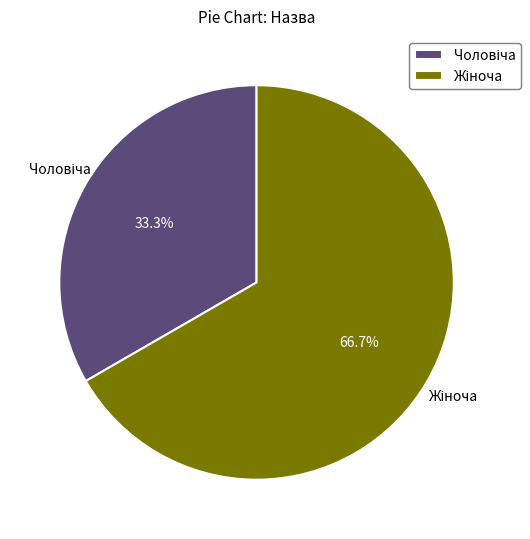

Is there any slice that represents more than half of the pie?

Yes